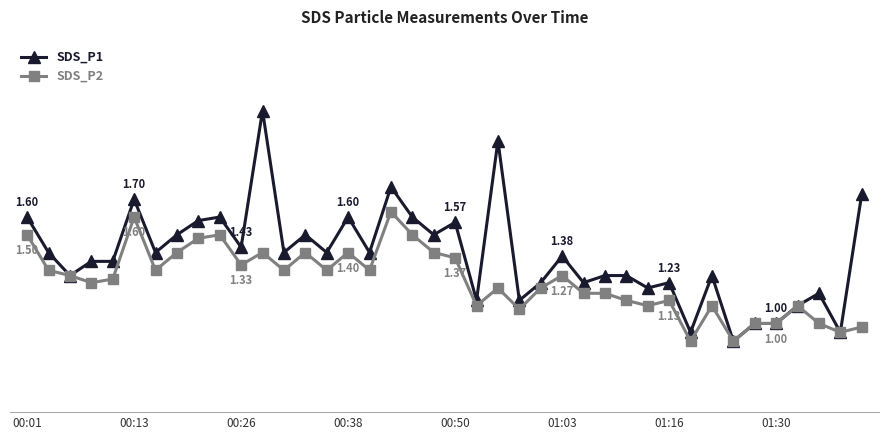

True or false: SDS_P1 and SDS_P2 cross at least once.

False